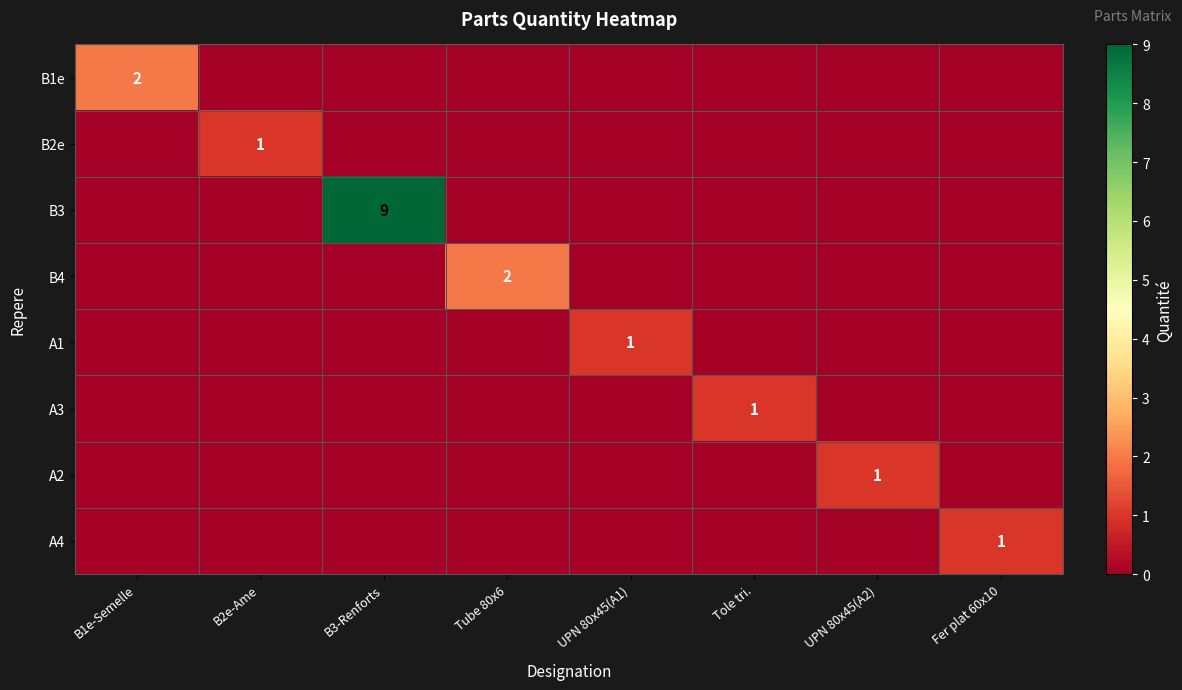

Which category has the highest value in the B1e series?

B1e-Semelle